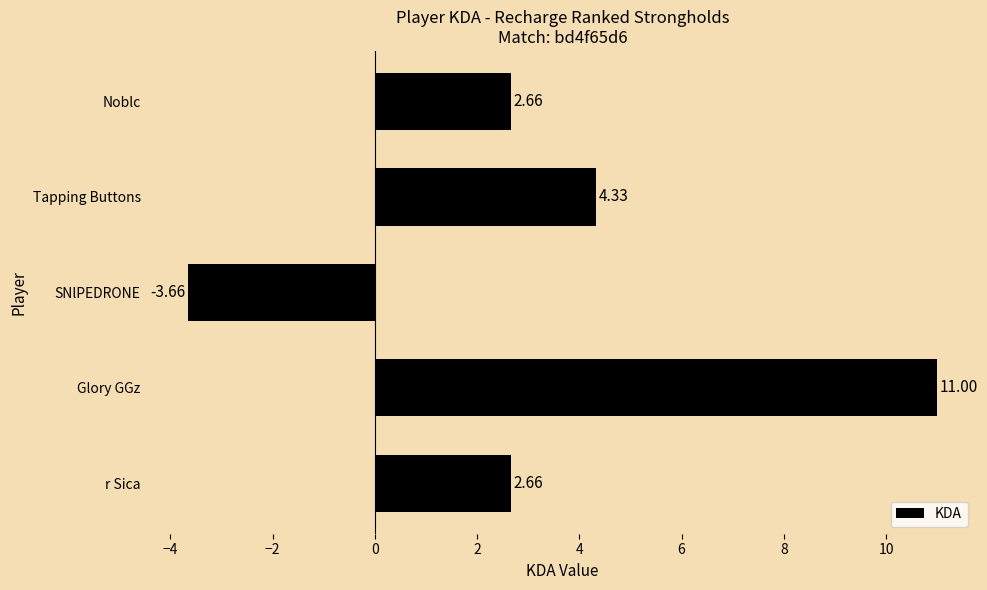

Which category has the lowest value across all series?

SNlPEDRONE